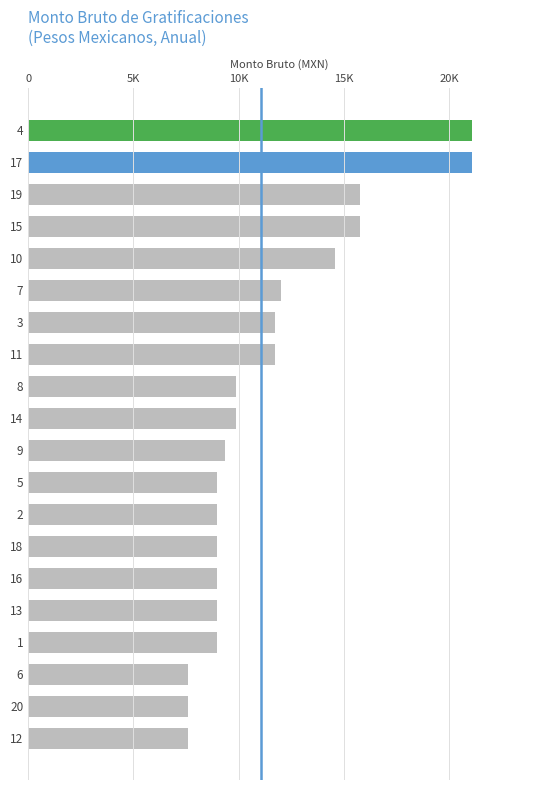

Are the bars horizontal?

Yes